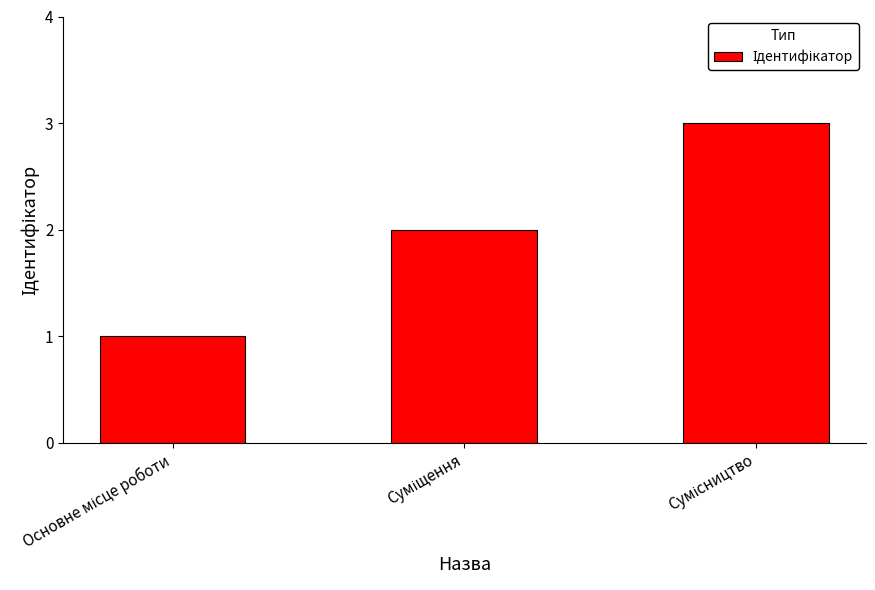

Reading left to right, transcribe all the data shown in this chart.

1	2	3